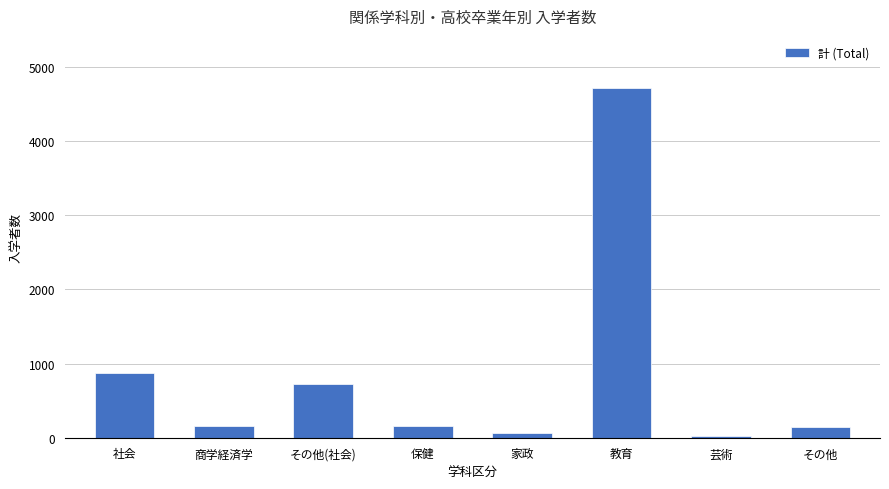

Read the value at その他(社会), to the nearest 100.

700